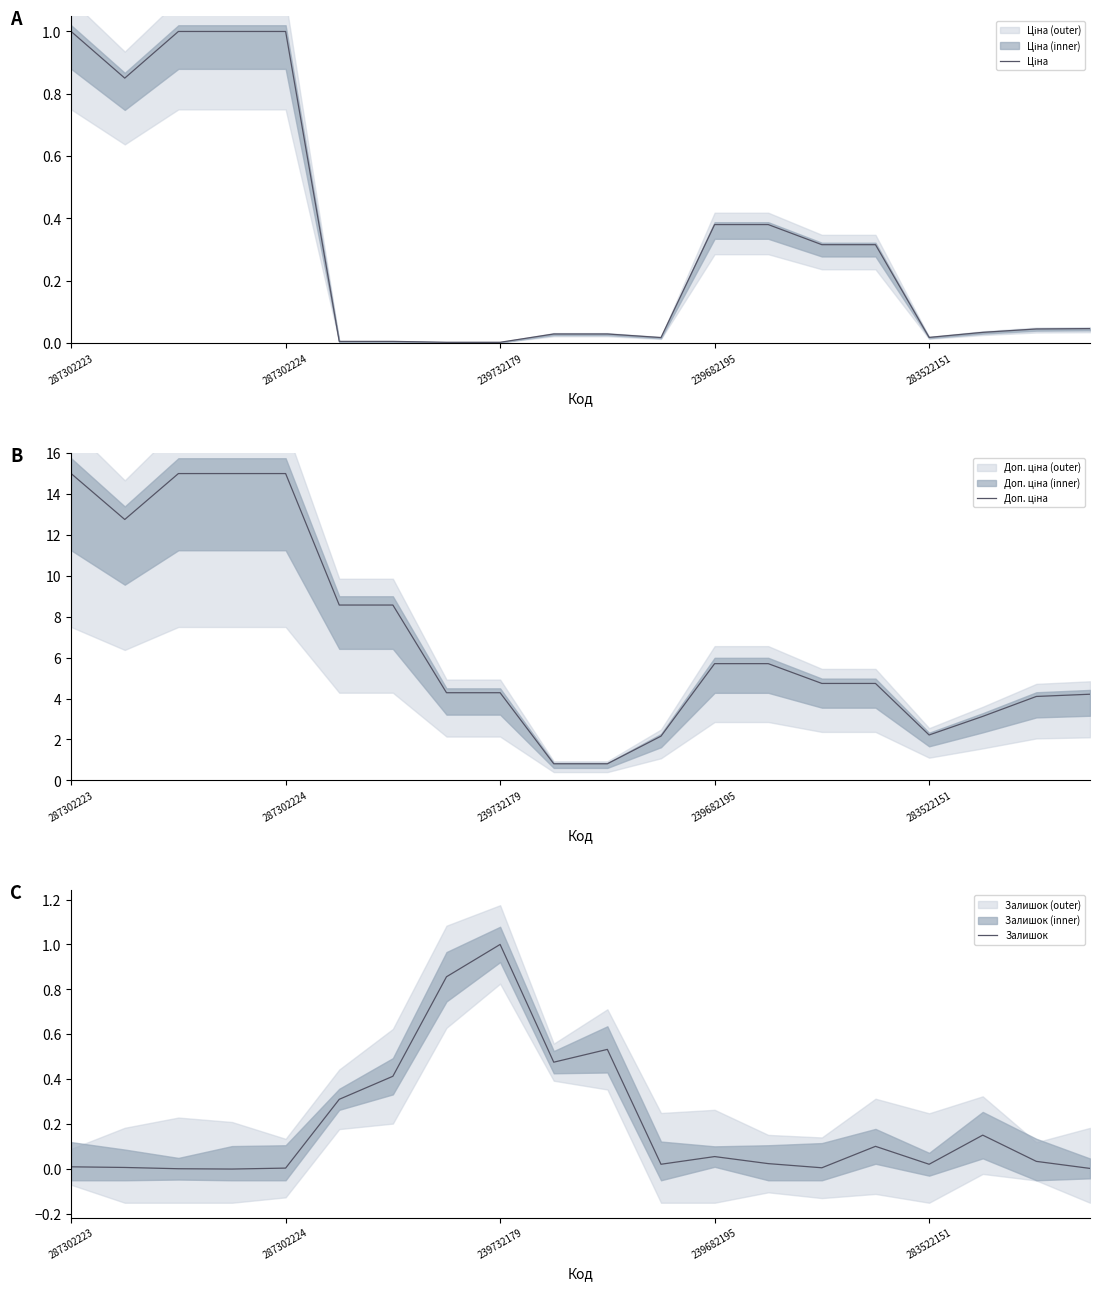

At how many categories does at least one series exceed 2?

18